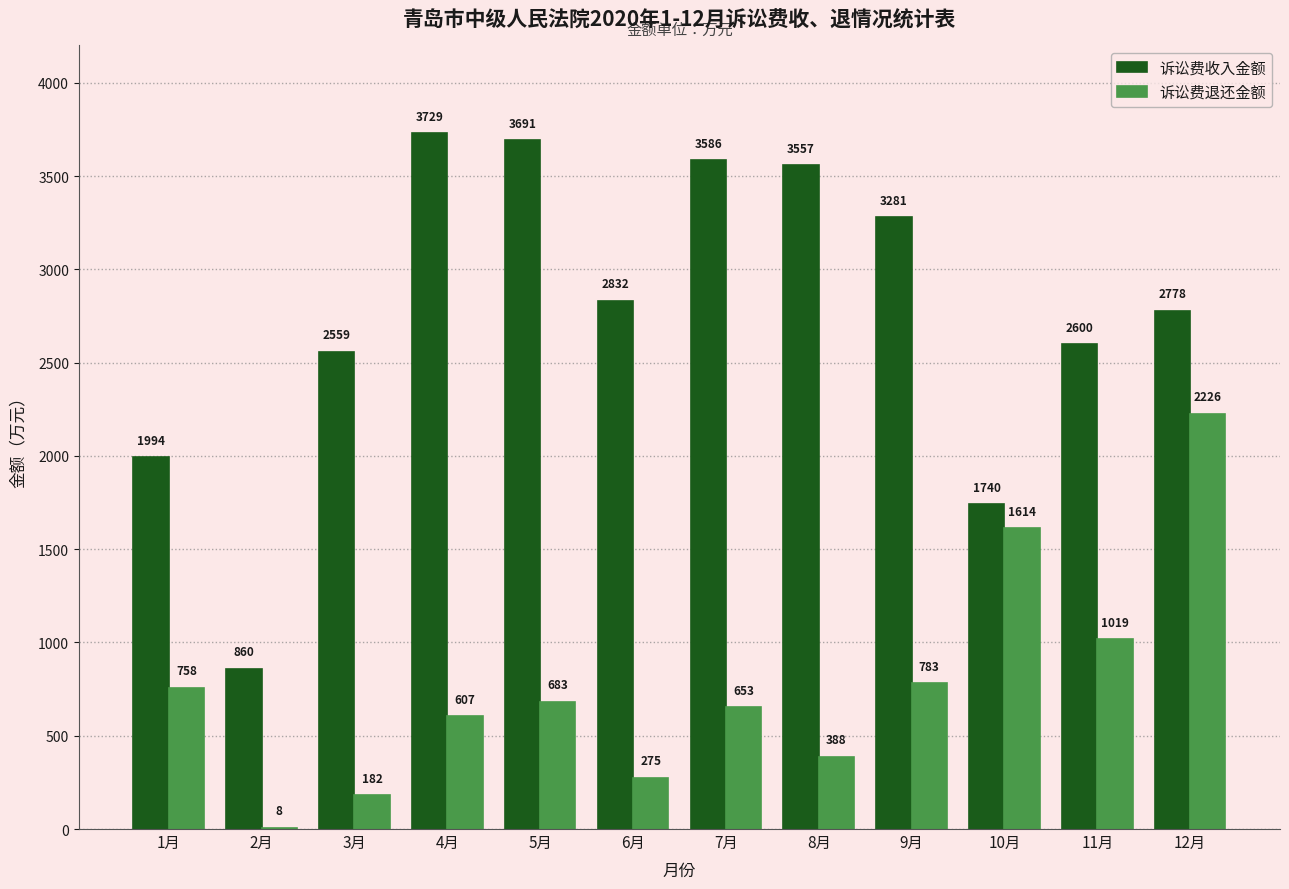

What is the sum of the 诉讼费收入金额 values at 3月 and 4月?

6288